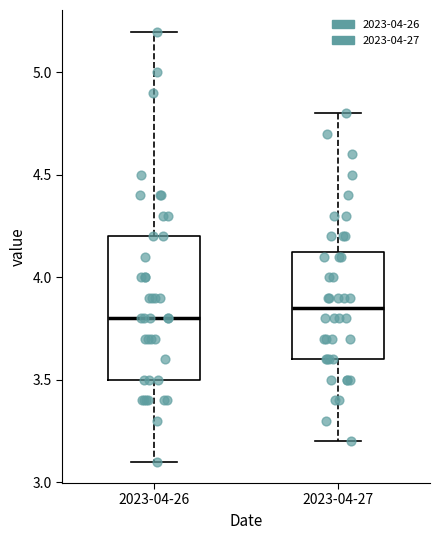

Reading left to right, read every box against the y-axis: the position of its median line, the range the box covers, and the ends of its whiskers. The values are not printed on the chart, so give them approximately, as read against the axis.

2023-04-26: median 3.80, box 3.50 to 4.20, whiskers 3.10 to 5.20
2023-04-27: median 3.85, box 3.60 to 4.15, whiskers 3.20 to 4.80